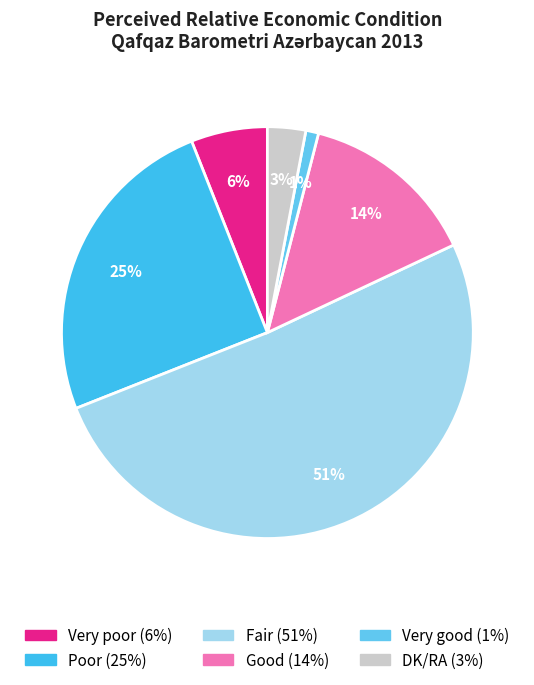

To the nearest percent, what portion does DK/RA represent?

3%